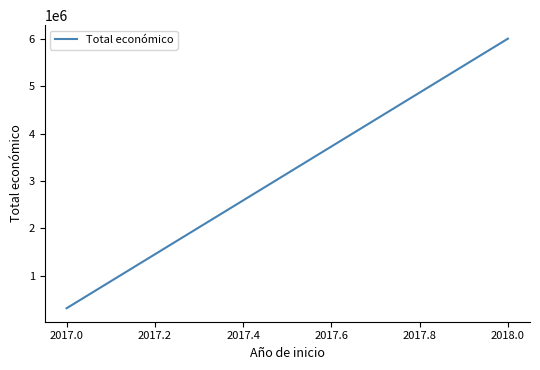

What is the minimum value shown in the chart?

311553.0